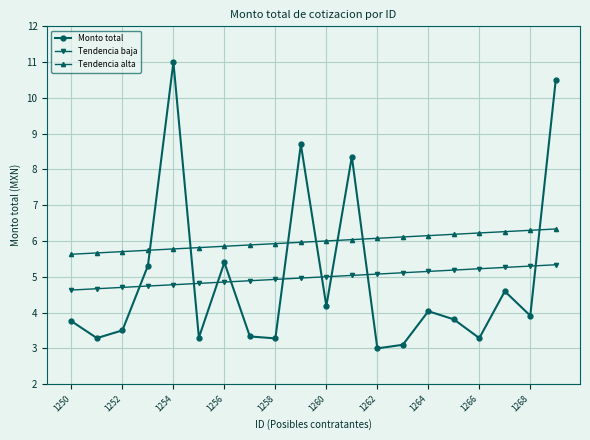

Which series has the largest total across all categories?

Tendencia alta